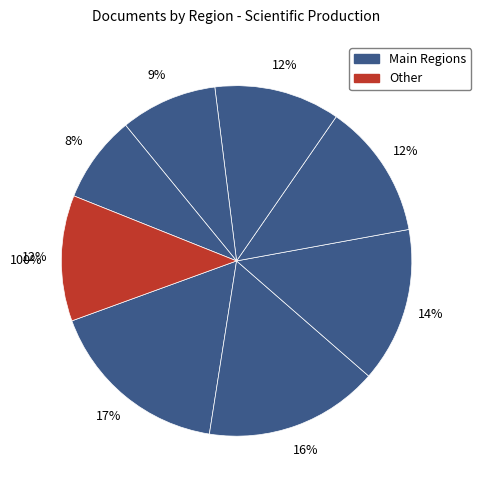

To the nearest percent, what is the difference between the Latin America and Other slice percentages?

4%